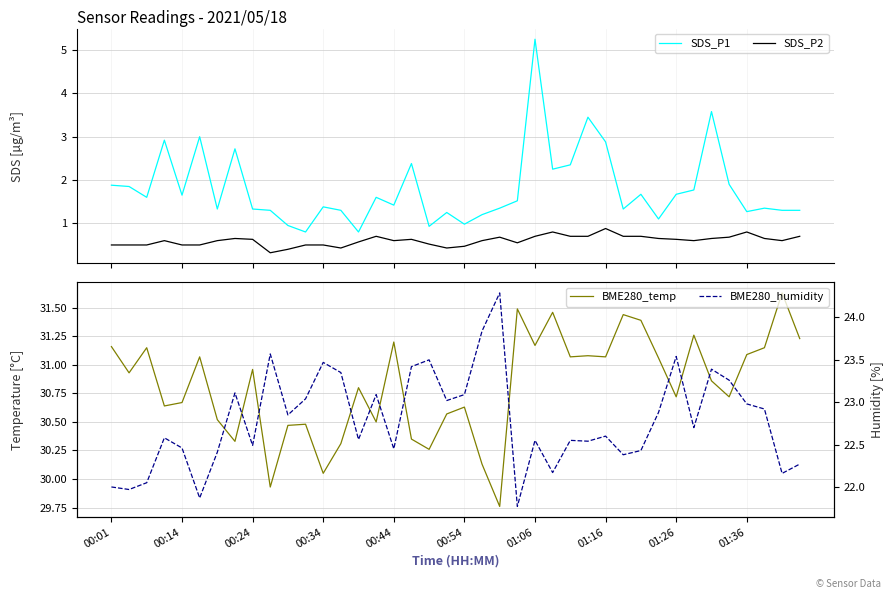

In SDS_P2, how many points are lower than both neighbors (excluding endpoints)?

7